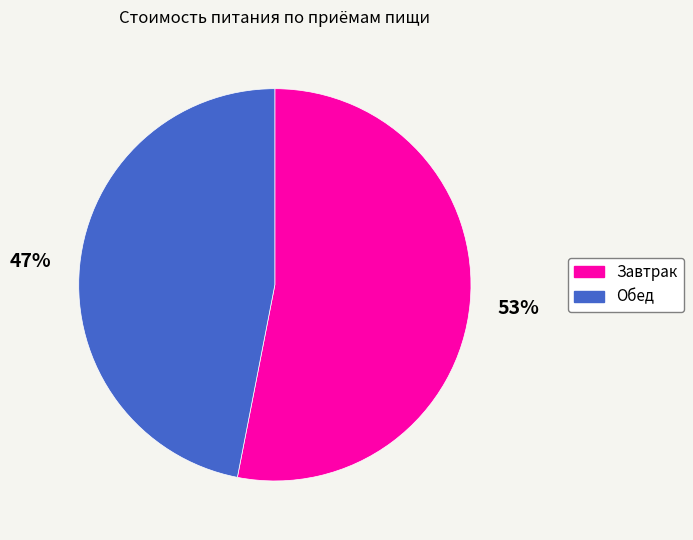

Between Обед and Завтрак, which is larger?

Завтрак